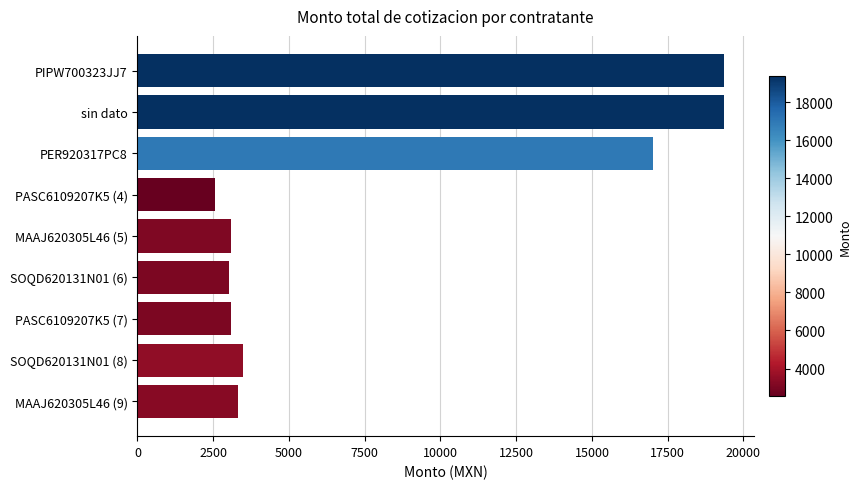

What is the ratio of the value at SOQD620131N01 (6) to the value at MAAJ620305L46 (9)?

0.9